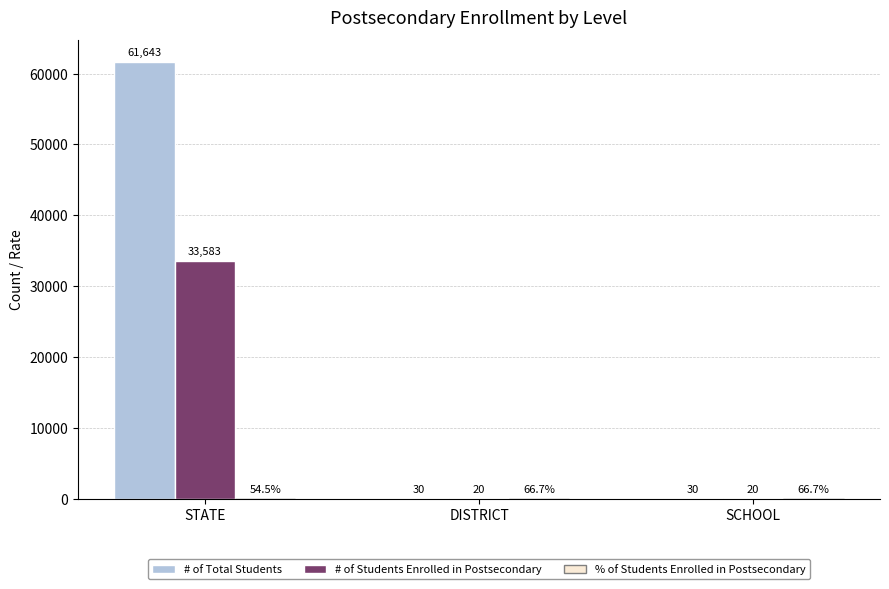

What is the sum of the # of Students Enrolled in Postsecondary values at STATE and SCHOOL?

33603.0